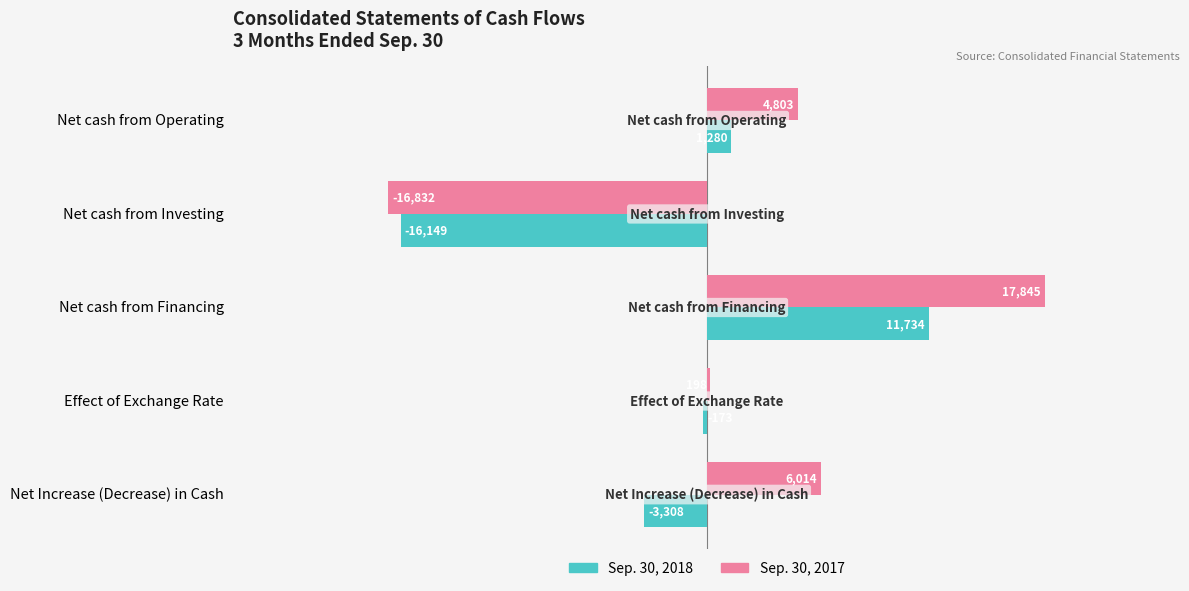

What is the approximate value of Sep. 30, 2018 at Net cash from Operating, to the nearest 10?

1280